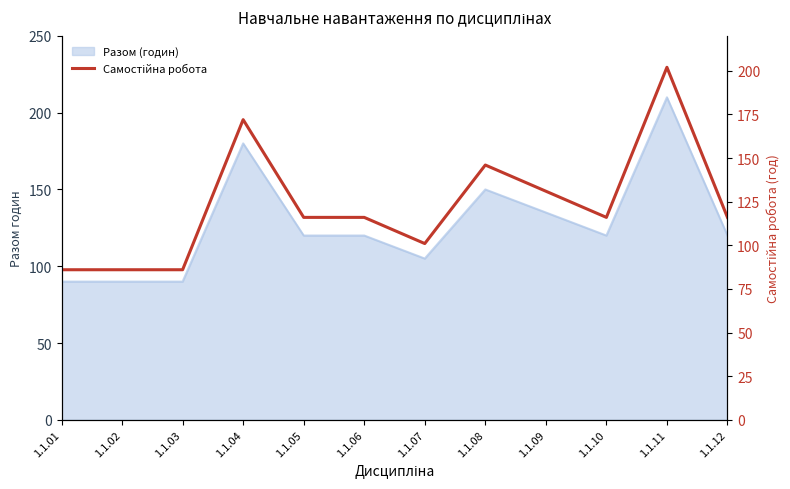

True or false: the data shows 86 at 1.1.02.

True